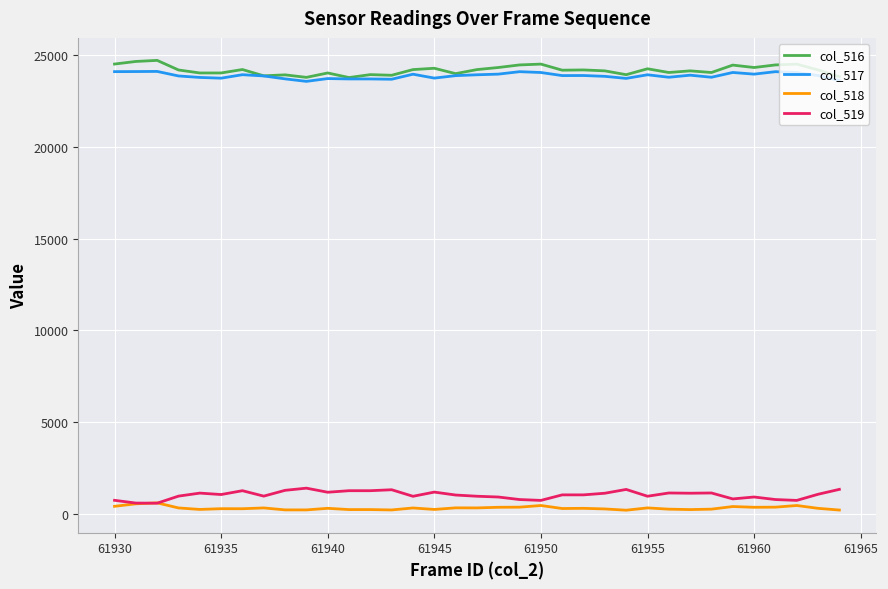

True or false: col_516 and col_519 intersect in this chart.

False